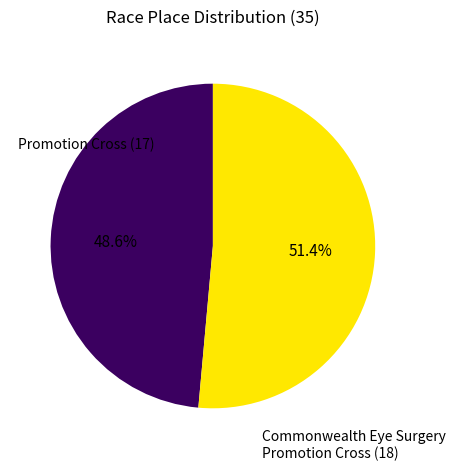

Is there a majority slice in this chart?

Yes